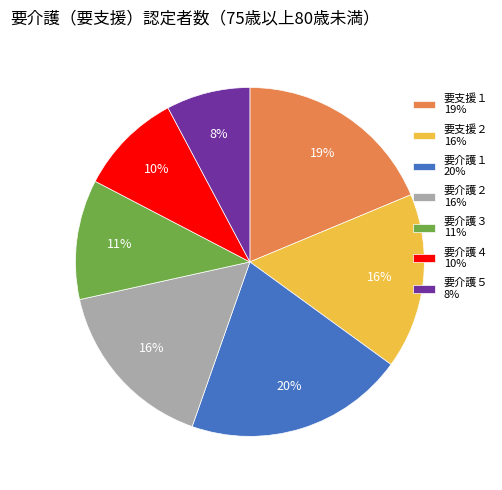

Combined, do 要介護４ and 要介護２ account for over 50%?

No